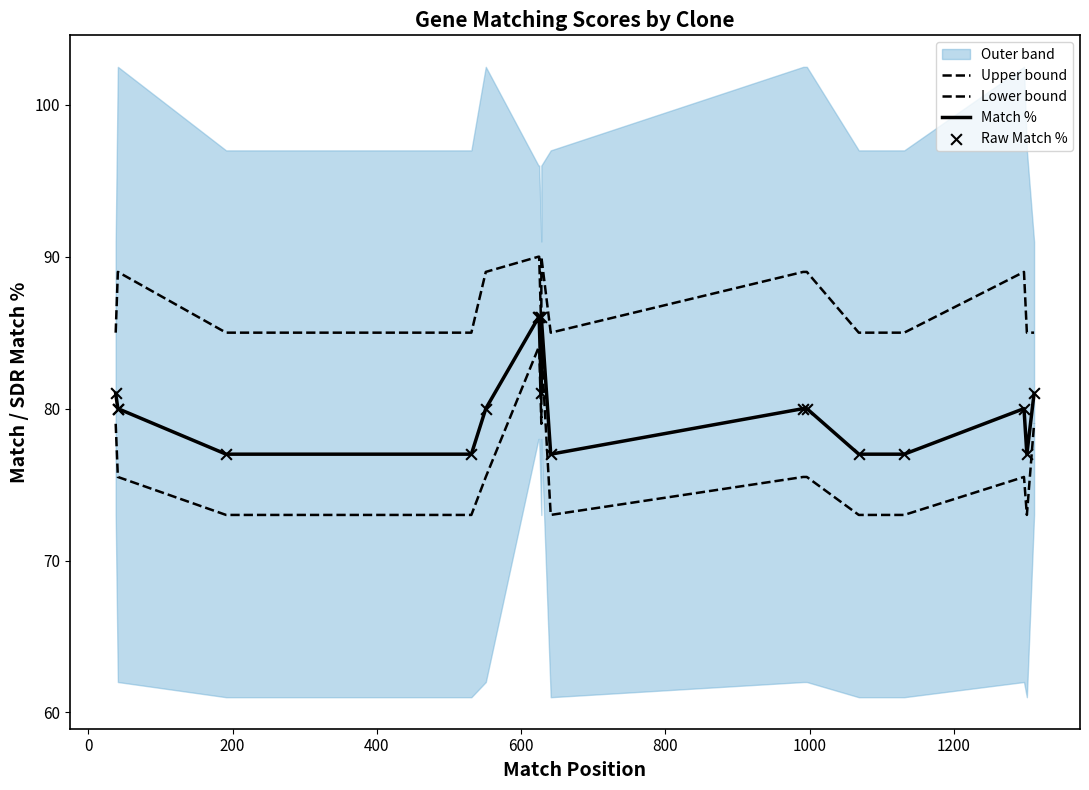

At which category is the sum across all series the highest?

1000